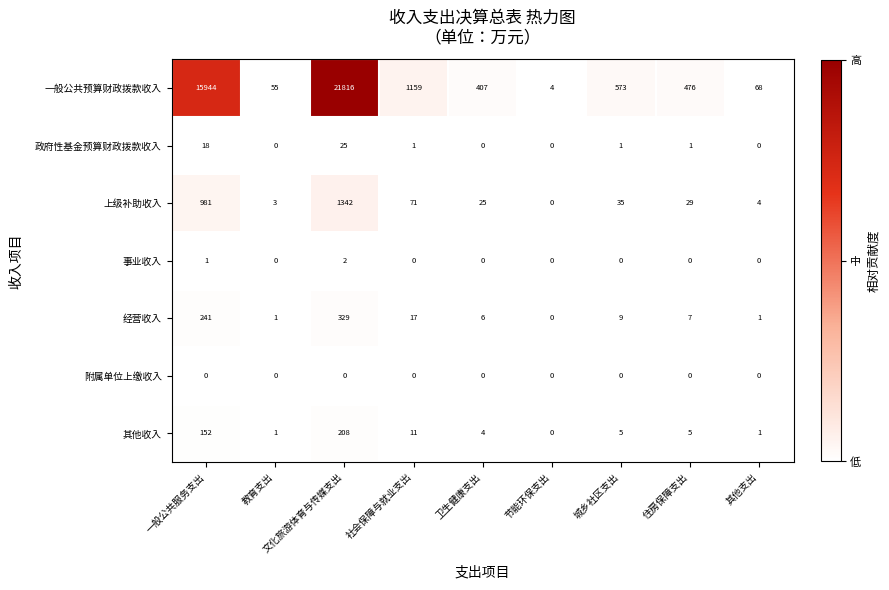

What is the greatest value displayed?

21816